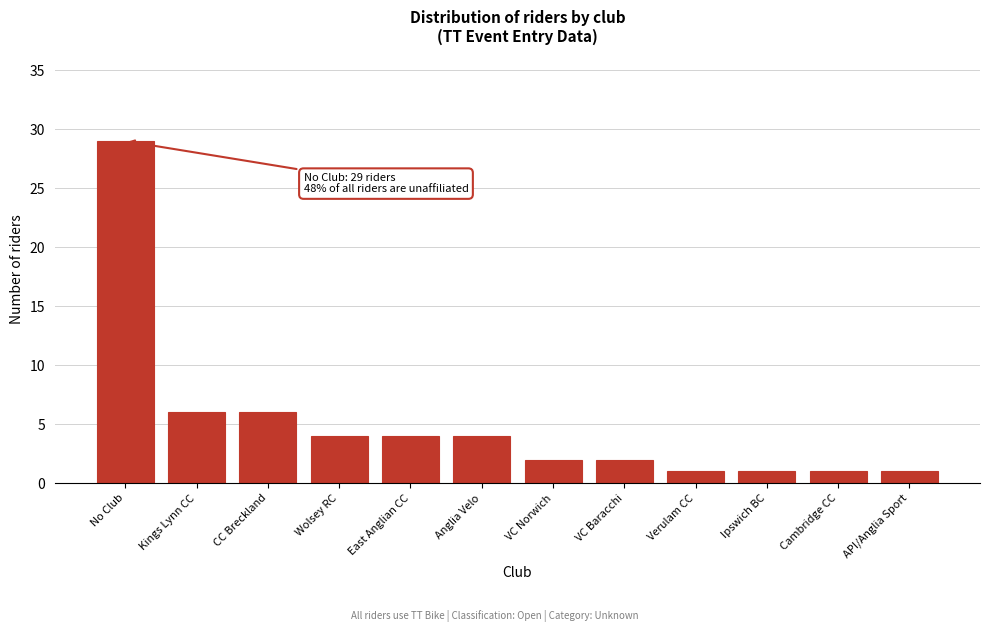

Reading right to left, what are all the values shown in this chart?

API/Anglia Sport=1	Cambridge CC=1	Ipswich BC=1	Verulam CC=1	VC Baracchi=2	VC Norwich=2	Anglia Velo=4	East Anglian CC=4	Wolsey RC=4	CC Breckland=6	Kings Lynn CC=6	No Club=29